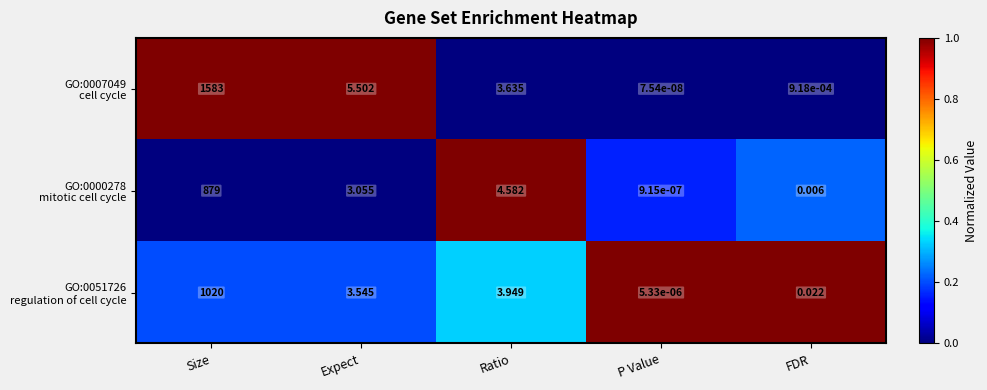

At which category does the chart reach its minimum across all series?

P Value